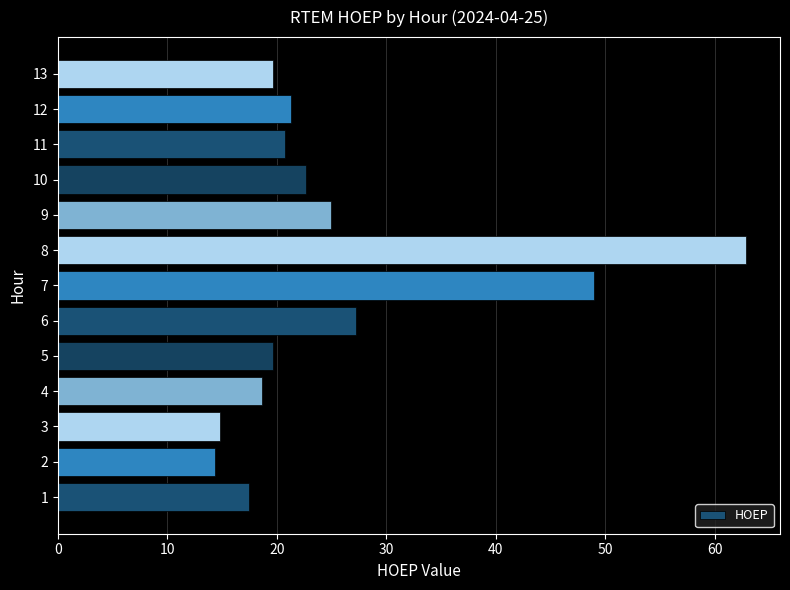

The chart shows a value of 22.7 at 10. True or false?

True